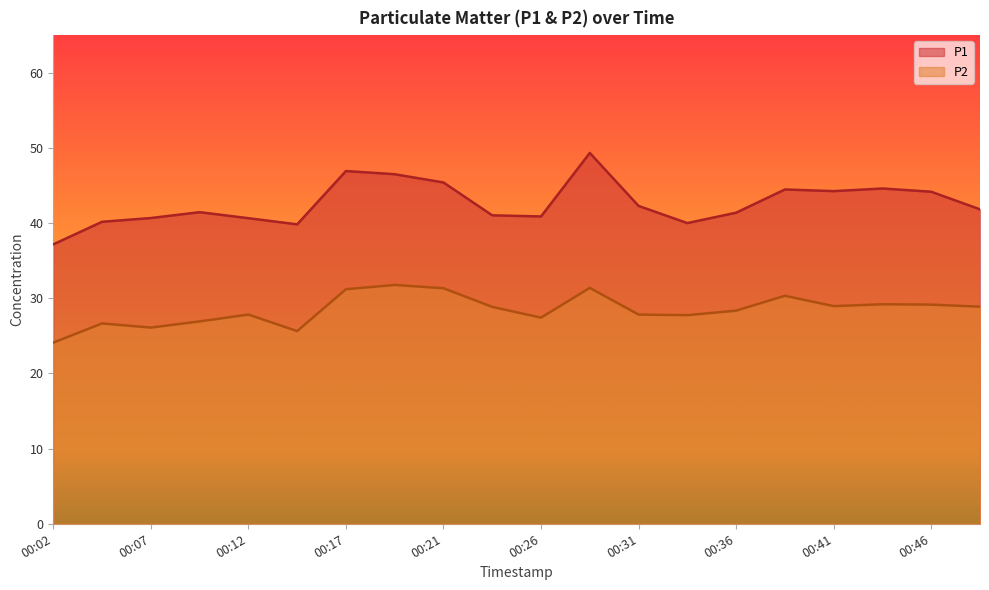

List the series in order of their overall mean, highest first.

P1, P2